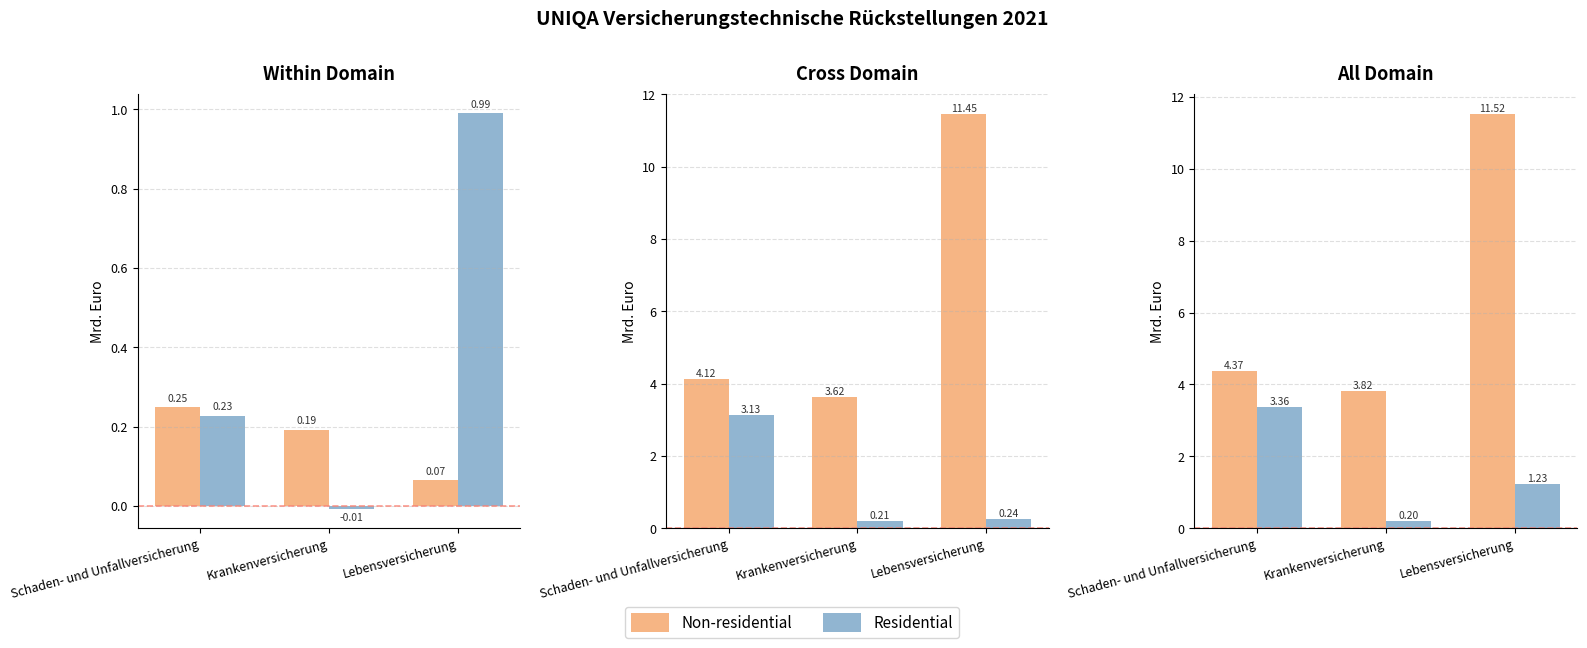

Reading right to left, list all the values displayed in this chart.

Non-residential: 11.5	3.8	4.4
Residential: 1.2	0.2	3.4